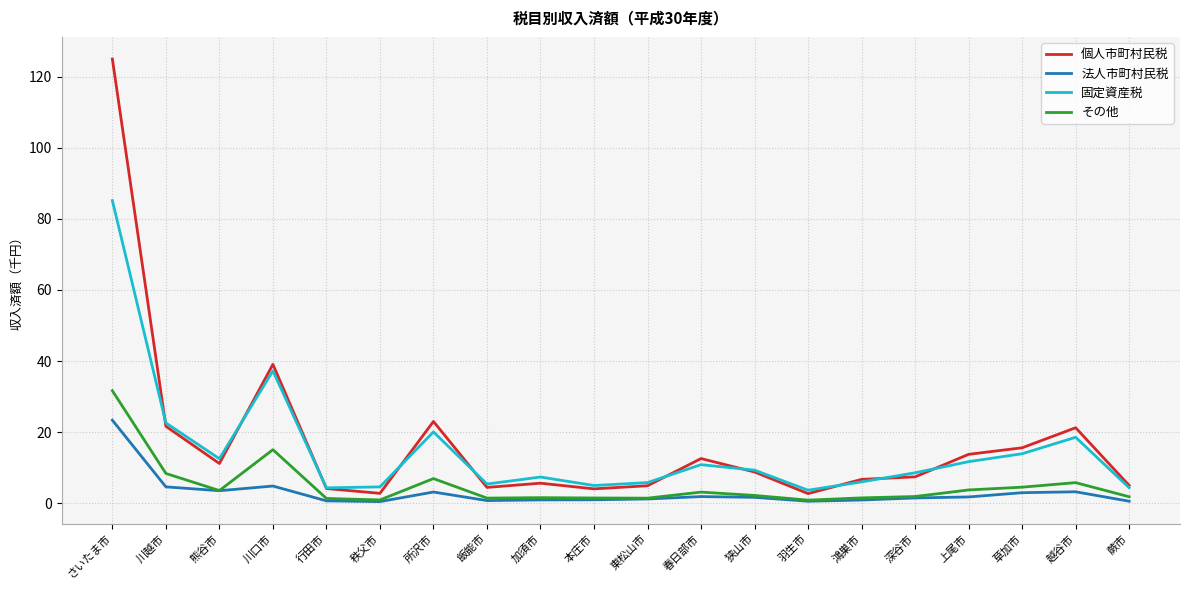

At which category is the sum across all series the highest?

さいたま市